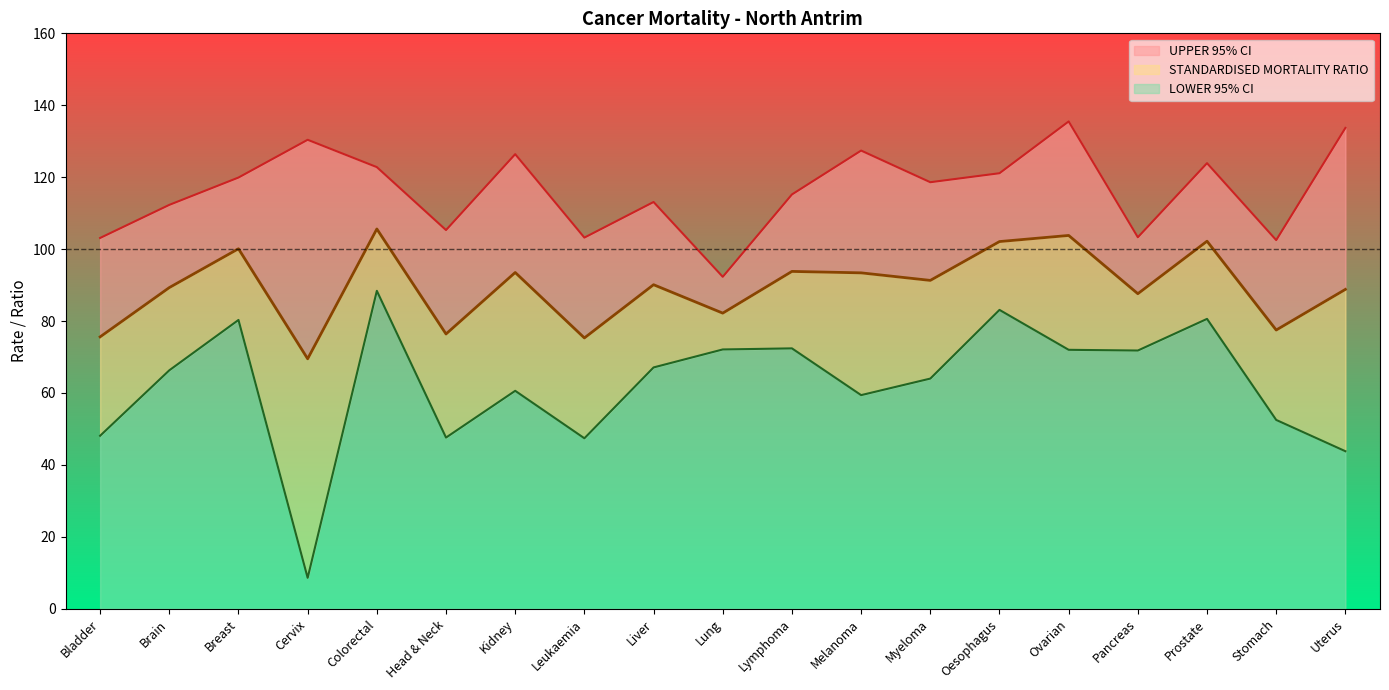

True or false: LOWER 95% CI and STANDARDISED MORTALITY RATIO cross at least once.

False